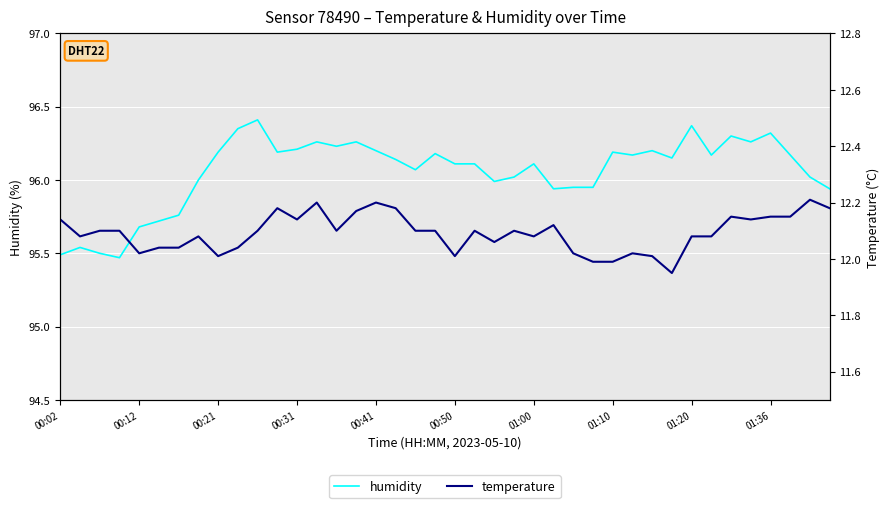

True or false: temperature and humidity intersect in this chart.

False